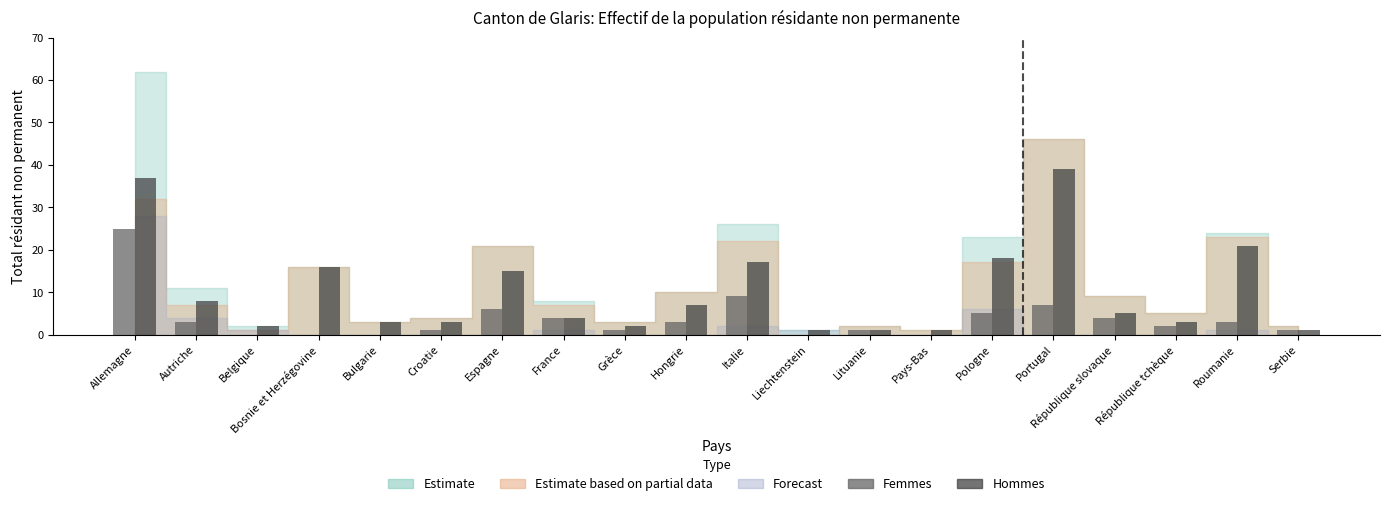

Which series changed the most between Autriche and Grèce?

Hommes